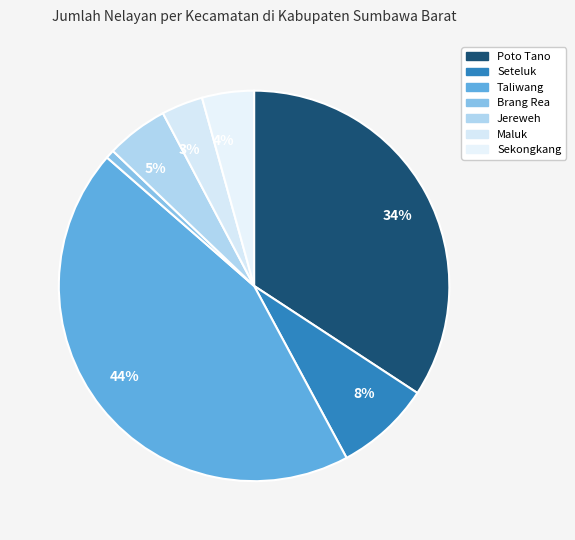

Rank the categories by value from highest to lowest.

Taliwang, Poto Tano, Seteluk, Jereweh, Sekongkang, Maluk, Brang Rea